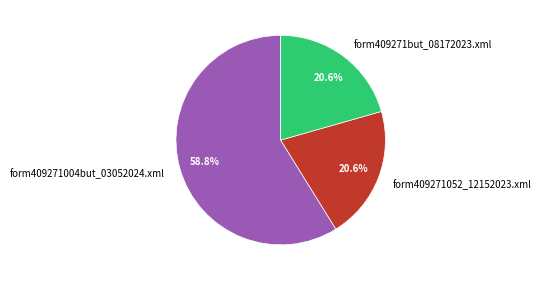

To the nearest percent, what is the difference between the largest and smallest slice percentages?

38%